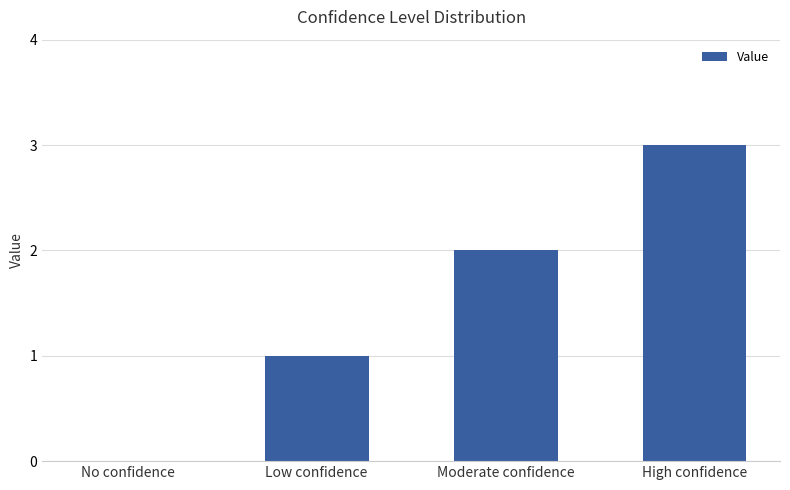

Reading left to right, list all the values displayed in this chart.

No confidence=0	Low confidence=1	Moderate confidence=2	High confidence=3